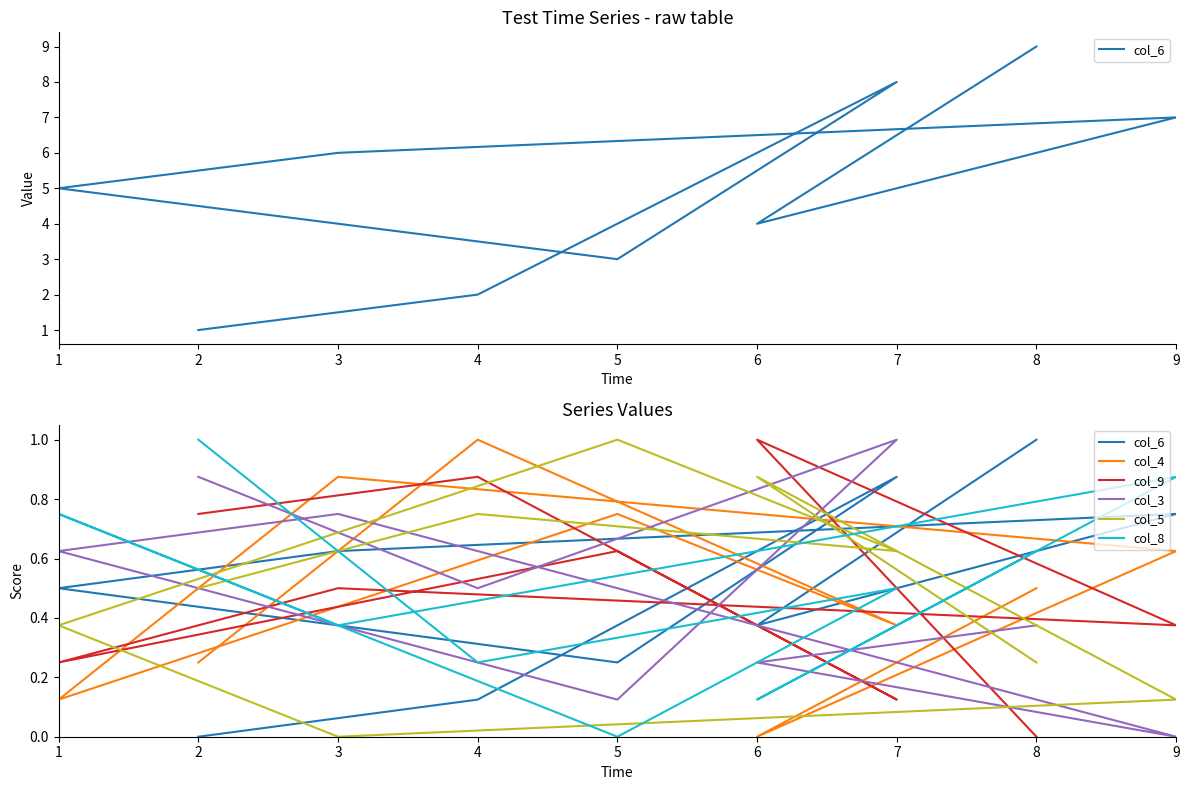

What is the maximum value for col_8?

1.0